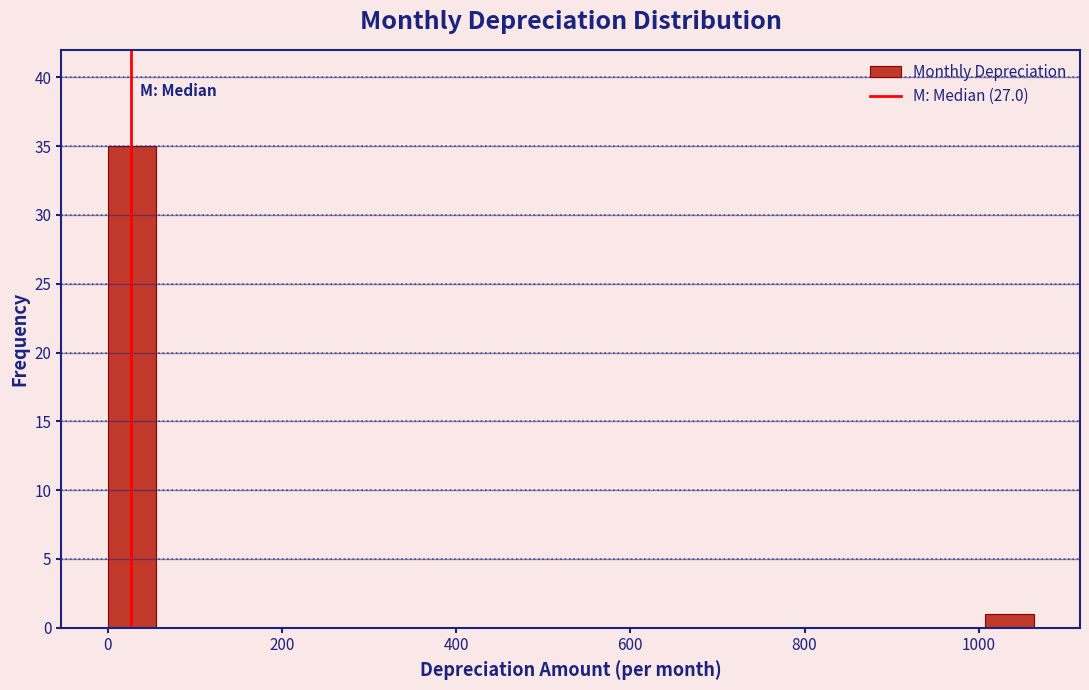

Around what value on the x-axis is the tallest bar? Give the approximate position of its centre, as read against the axis.

20